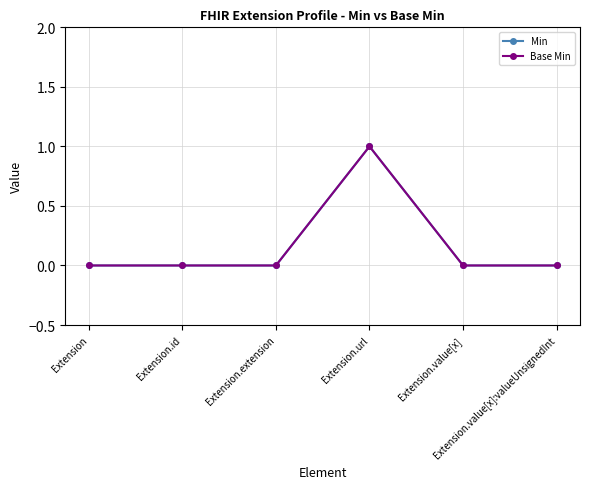

Reading right to left, transcribe all the data shown in this chart.

Min: 0	0	1	0	0	0
Base Min: 0	0	1	0	0	0